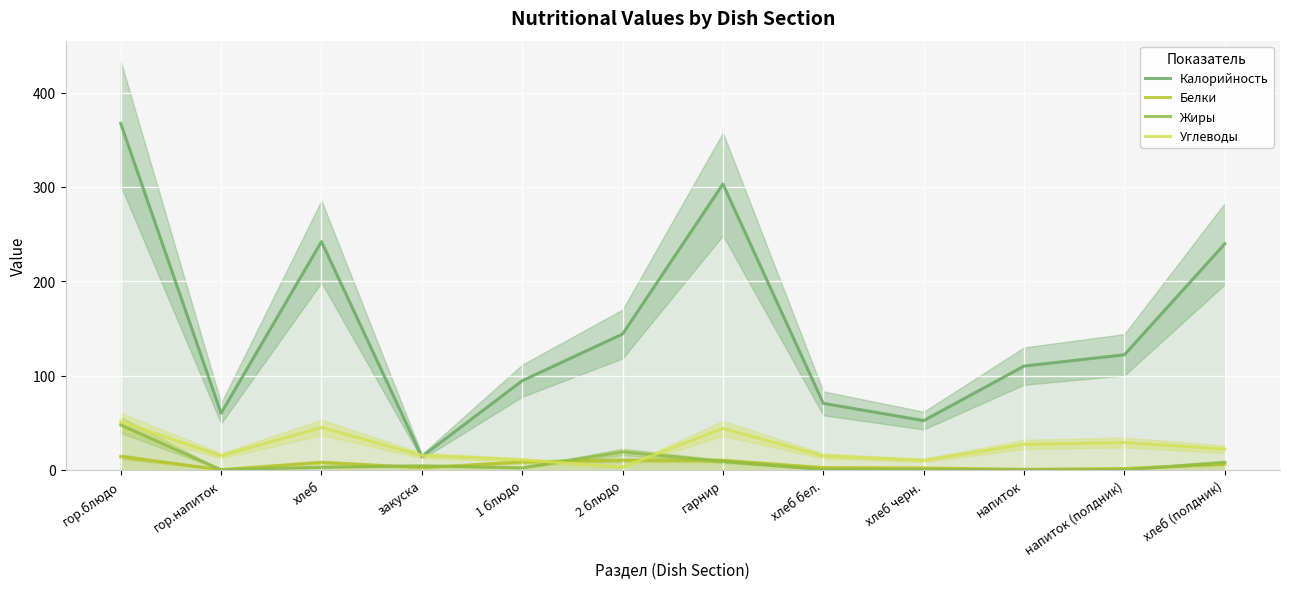

What is the total value across all series at закуска?

35.9